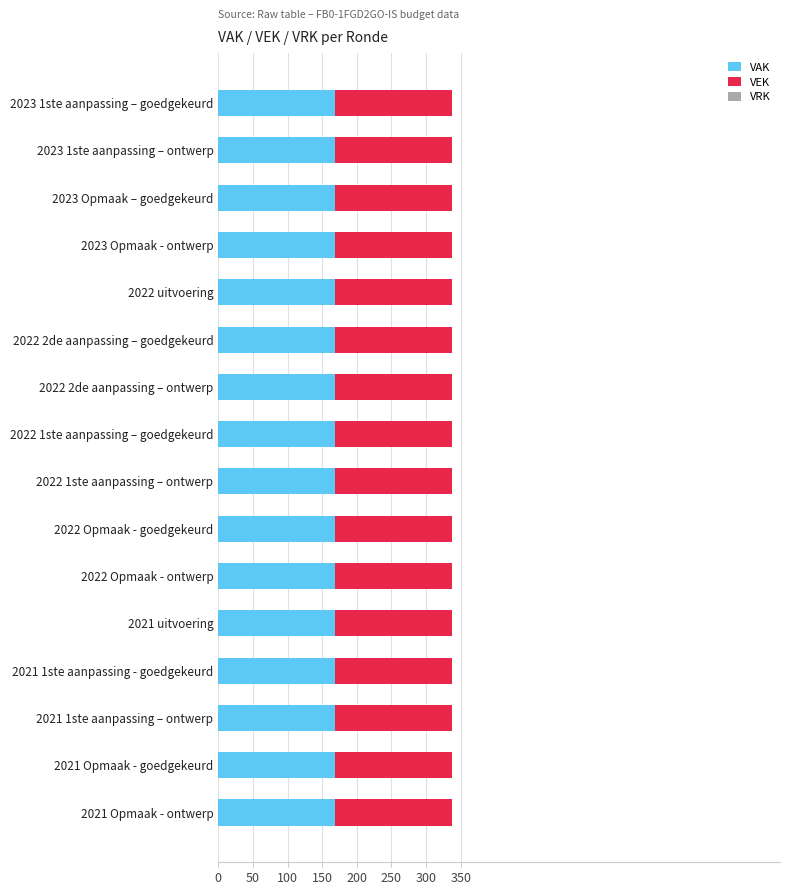

Reading left to right, transcribe all the data shown in this chart.

VAK: 169	169	169	169	169	169	169	169	169	169	169	169	169	169	169	169
VEK: 169	169	169	169	169	169	169	169	169	169	169	169	169	169	169	169
VRK: 0	0	0	0	0	0	0	0	0	0	0	0	0	0	0	0